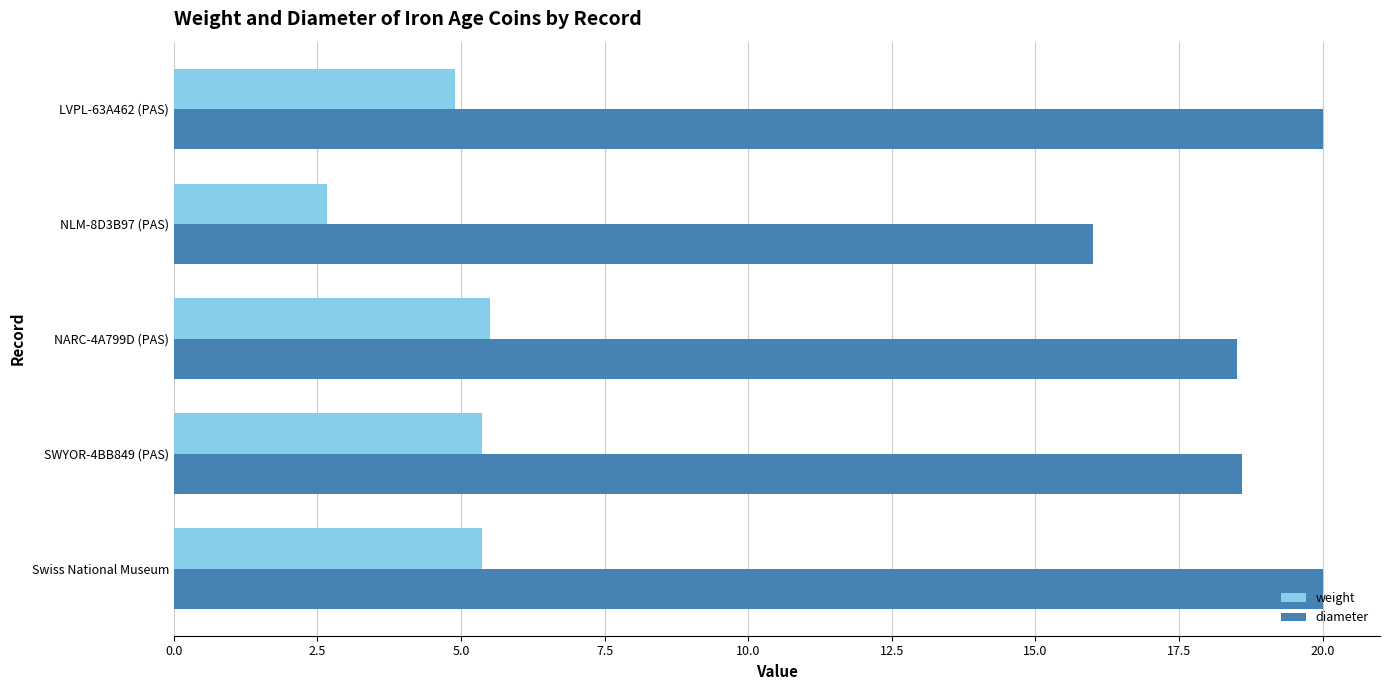

True or false: diameter has a value of 18.6 at SWYOR-4BB849 (PAS).

True